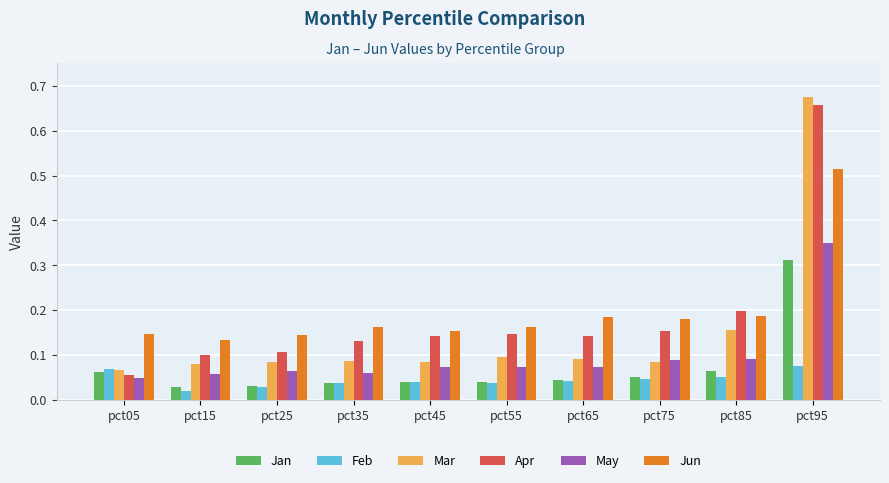

What is the sum of the May values at pct95 and pct05?

0.4